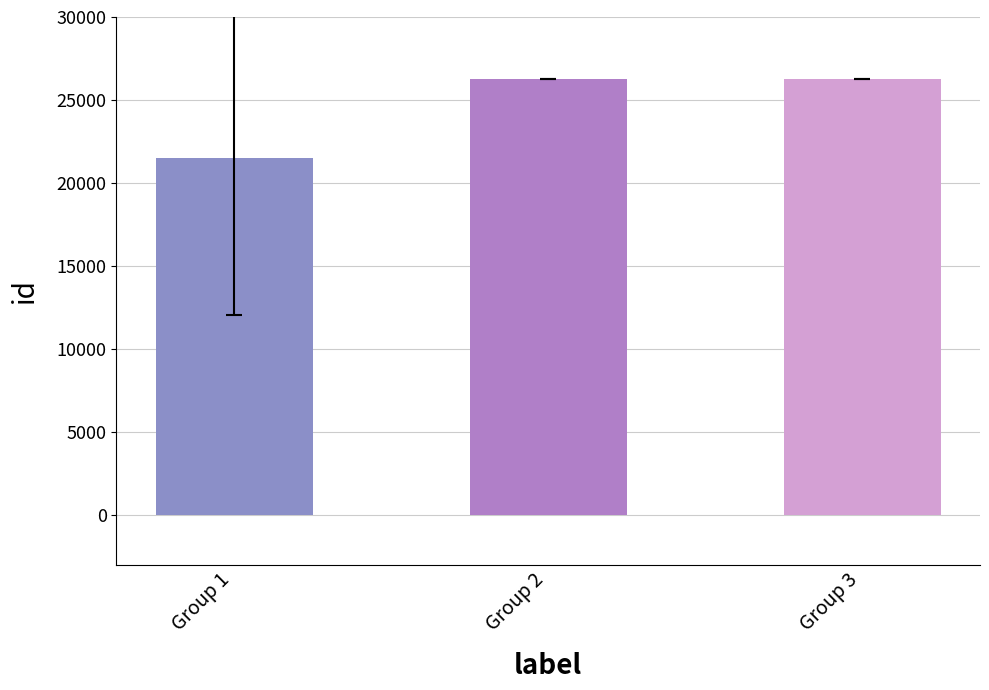

Are the bars horizontal?

No